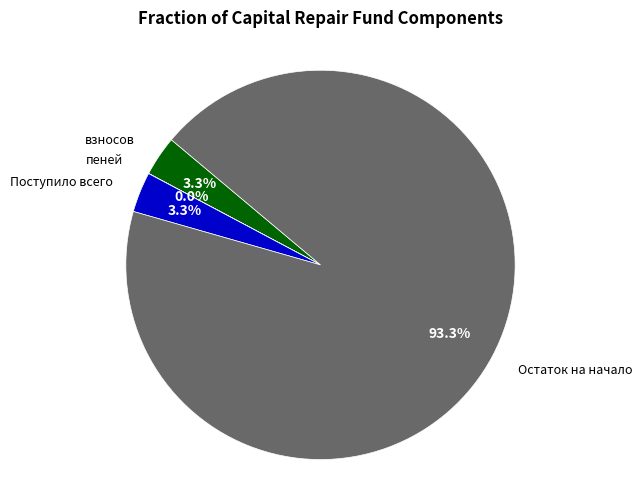

Does any single category account for the majority?

Yes